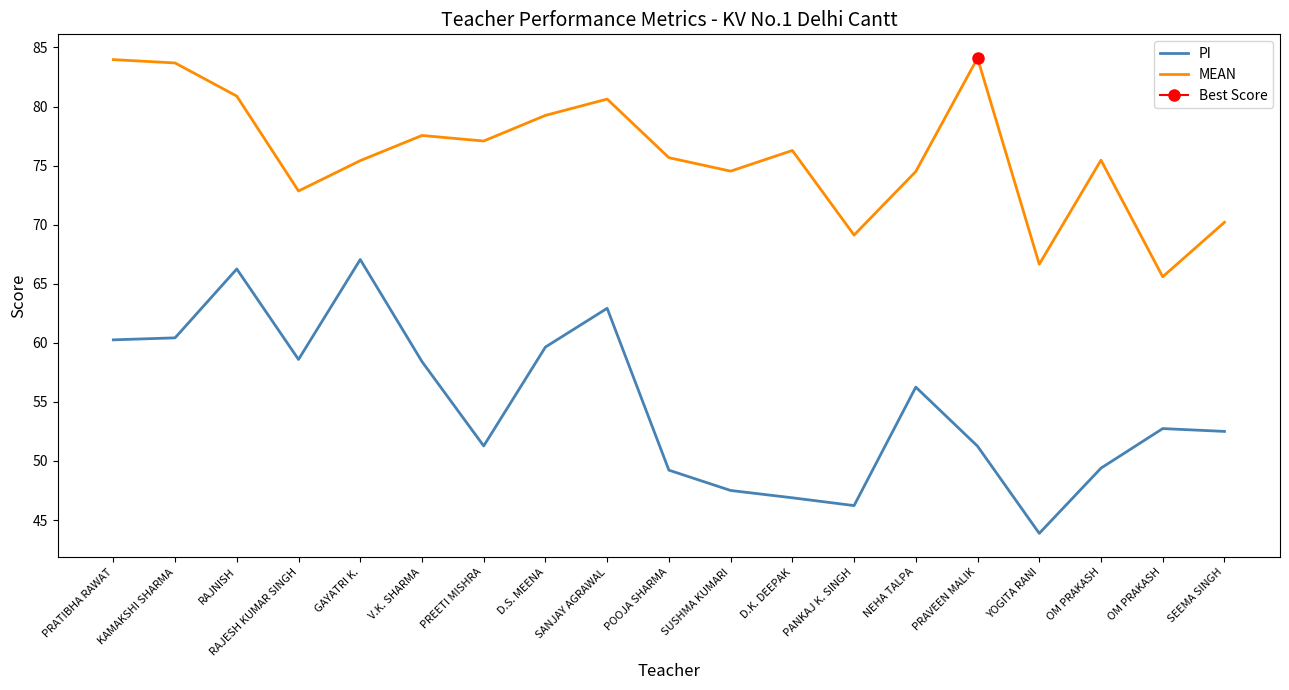

Where is the first local maximum for MEAN?

V.K. SHARMA